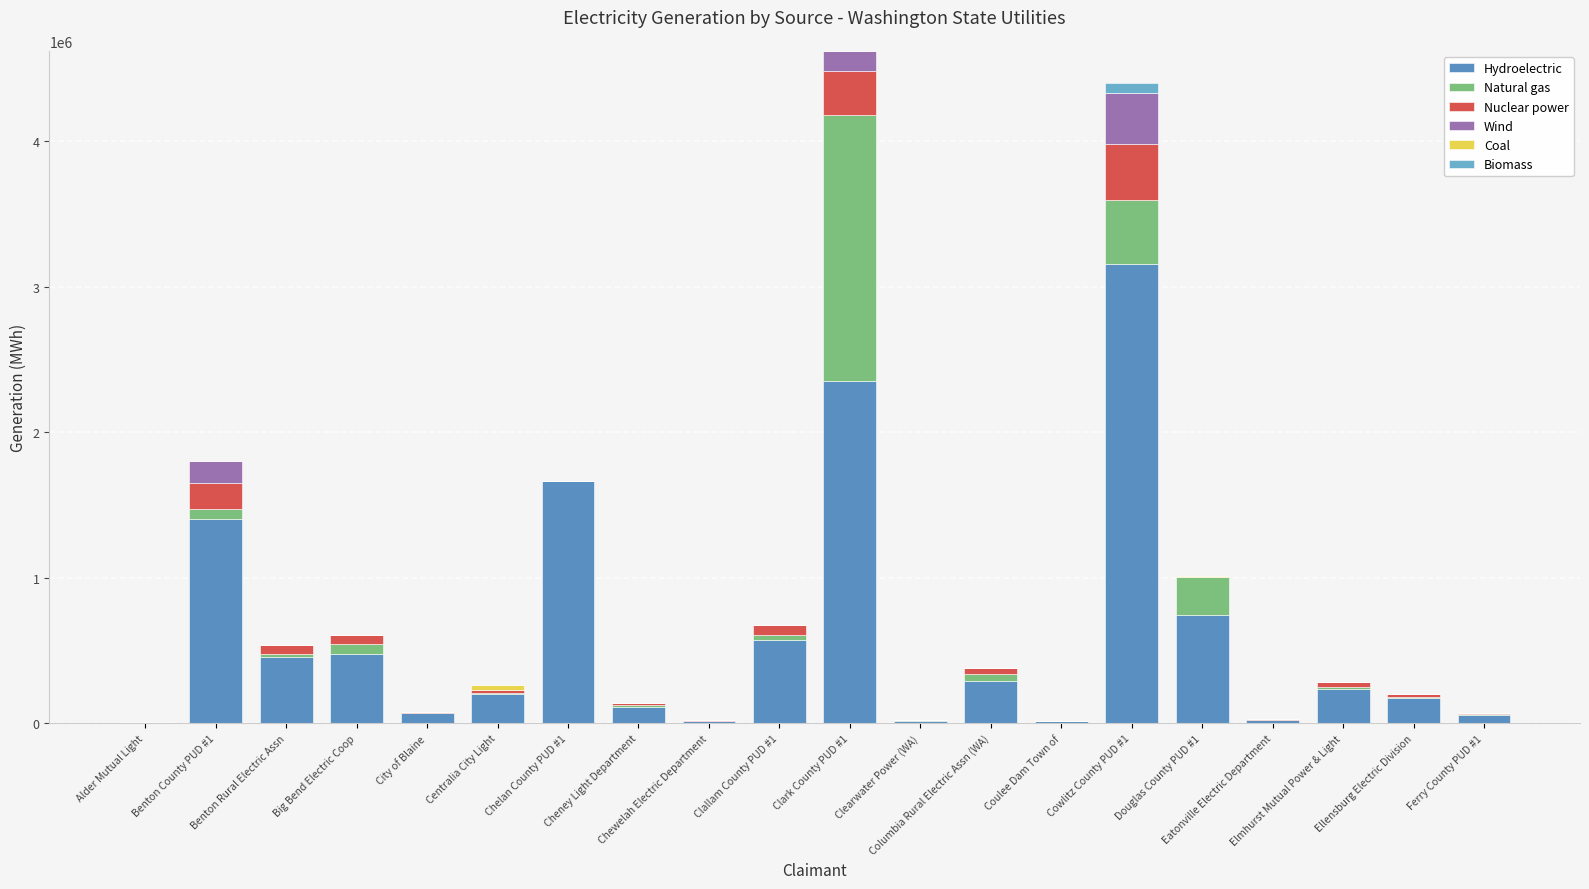

What is the total value across all series at Big Bend Electric Coop?

603342